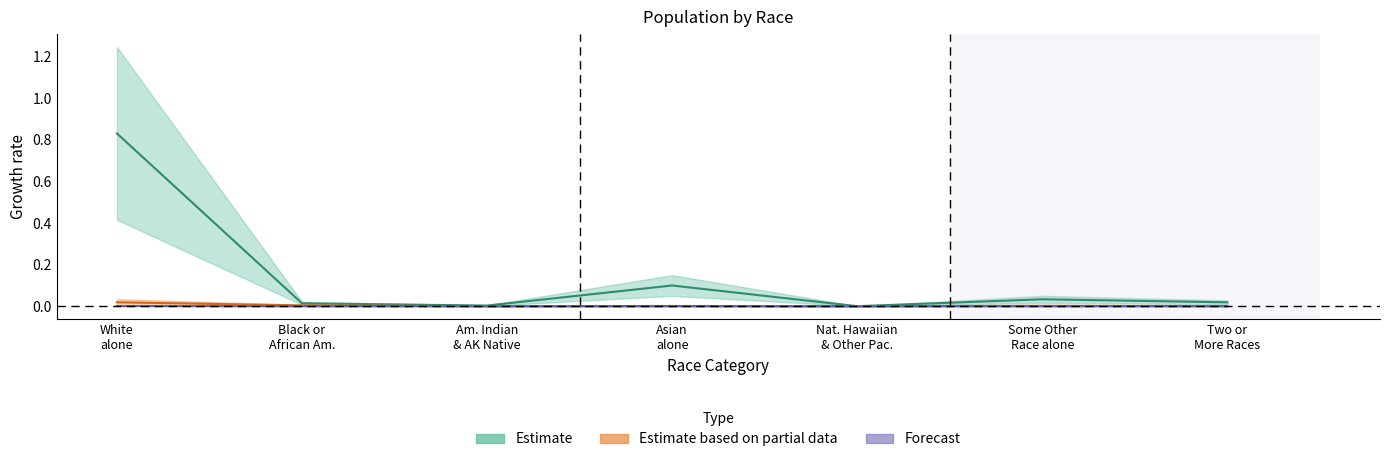

The Illinois series shows 0.0 at Two or More Races. True or false?

False